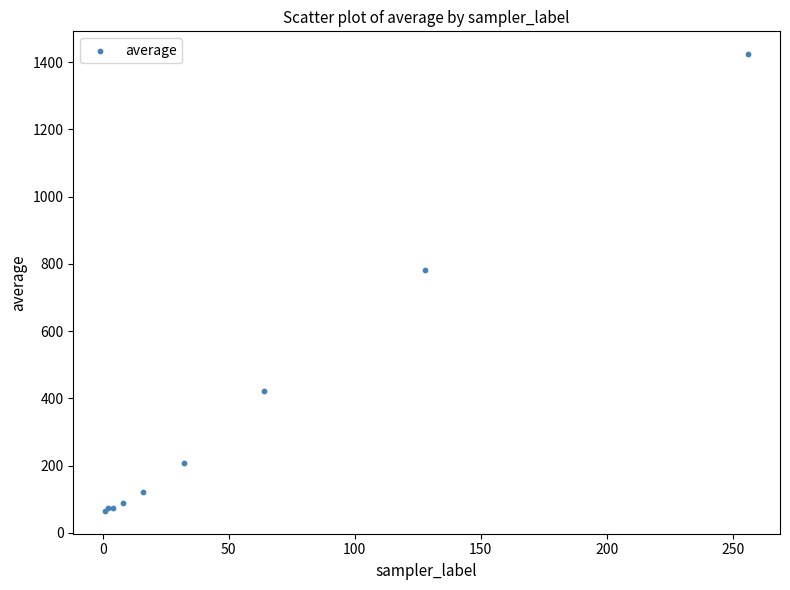

What Y value in the scatter plot is closest to 744?

783